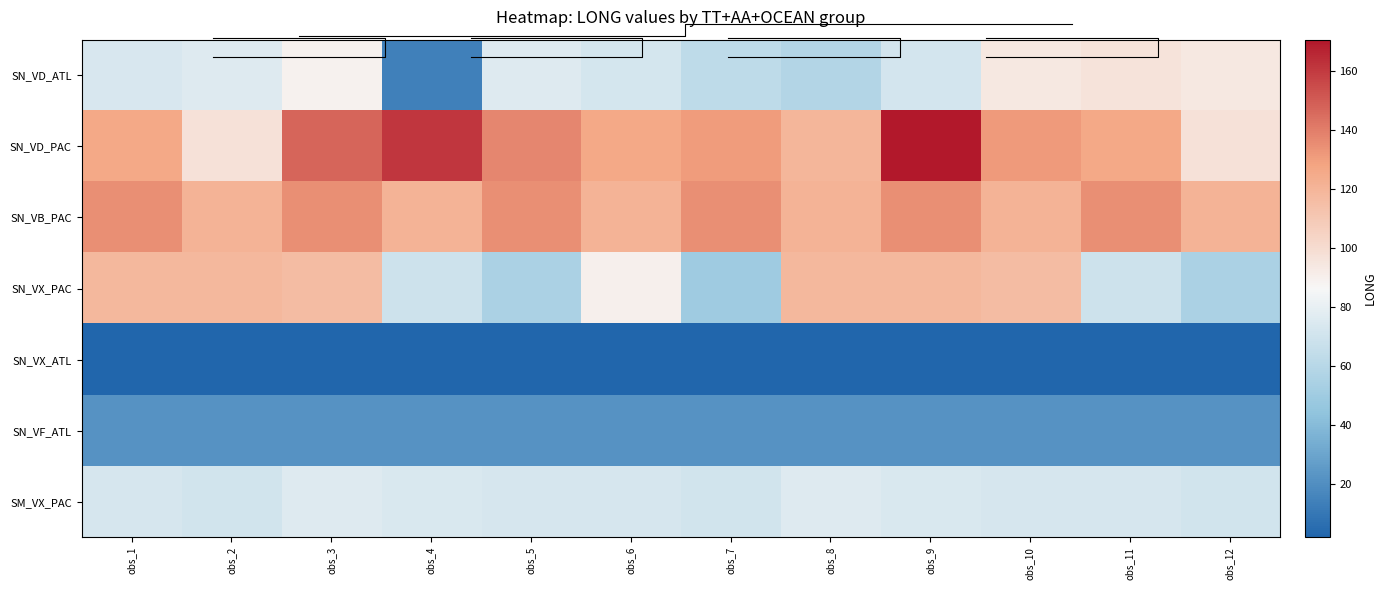

Rank the series by their maximum value, from highest to lowest.

SN_VD_PAC, SN_VB_PAC, SN_VX_PAC, SN_VD_ATL, SM_VX_PAC, SN_VF_ATL, SN_VX_ATL